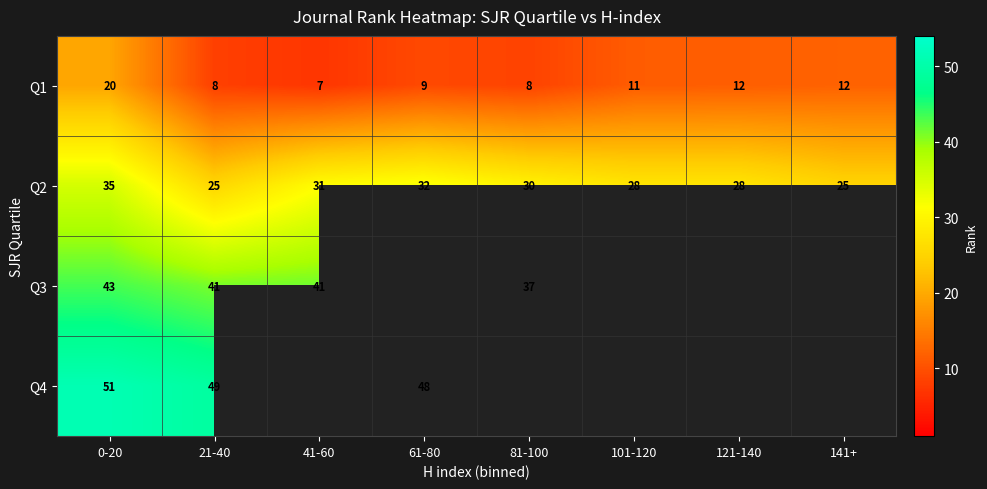

How many series are shown in this chart?

4